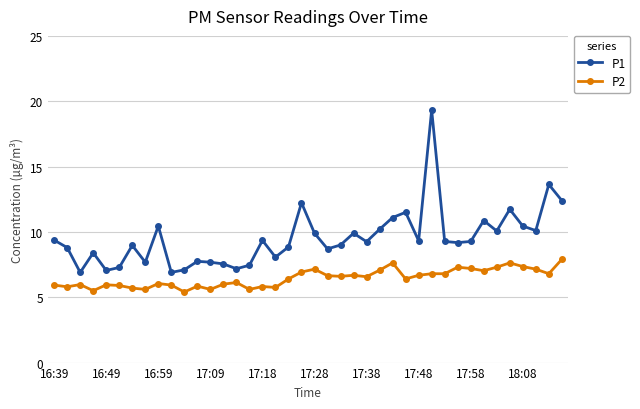

What is the difference between the second highest and second lowest values in the P2 series?

2.1